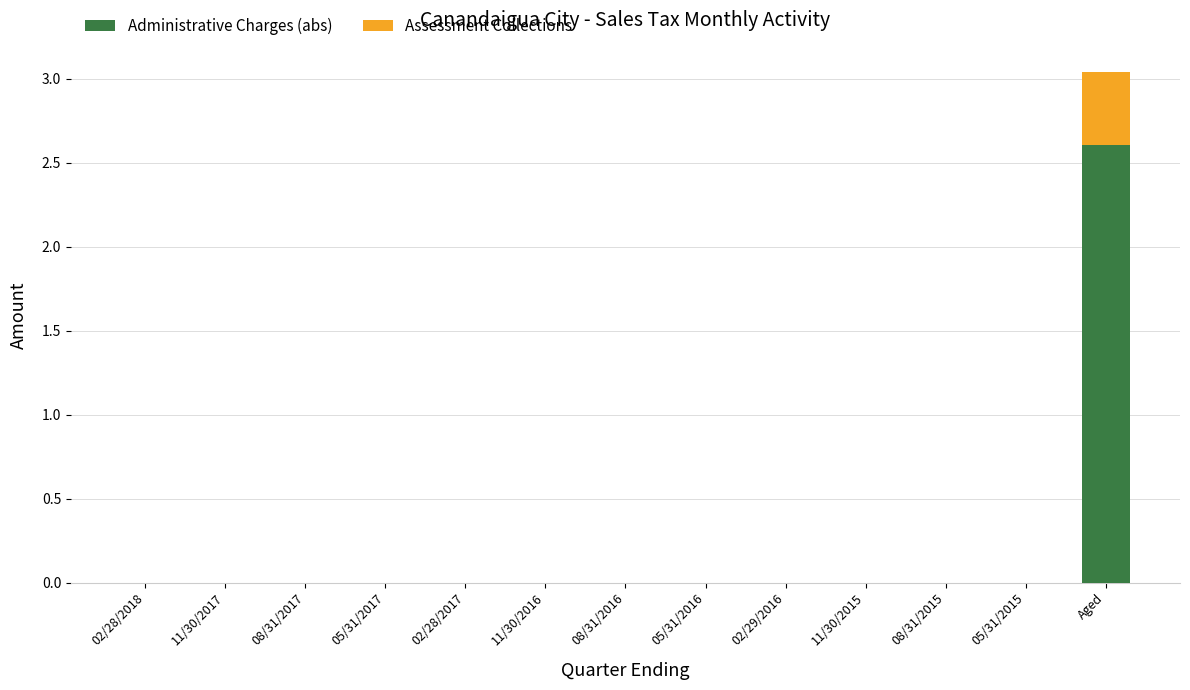

Reading left to right, list the values for the Administrative Charges (abs) series.

02/28/2018=0.0	11/30/2017=0.0	08/31/2017=0.0	05/31/2017=0.0	02/28/2017=0.0	11/30/2016=0.0	08/31/2016=0.0	05/31/2016=0.0	02/29/2016=0.0	11/30/2015=0.0	08/31/2015=0.0	05/31/2015=0.0	Aged=2.6